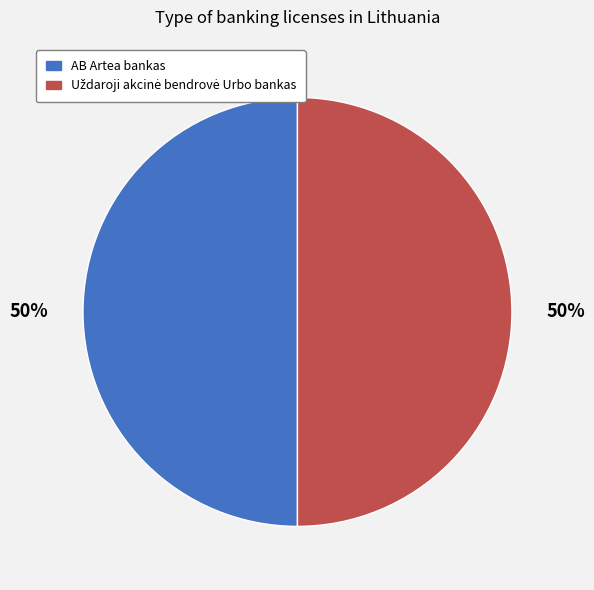

To the nearest percent, what percentage of the pie is AB Artea bankas?

50%